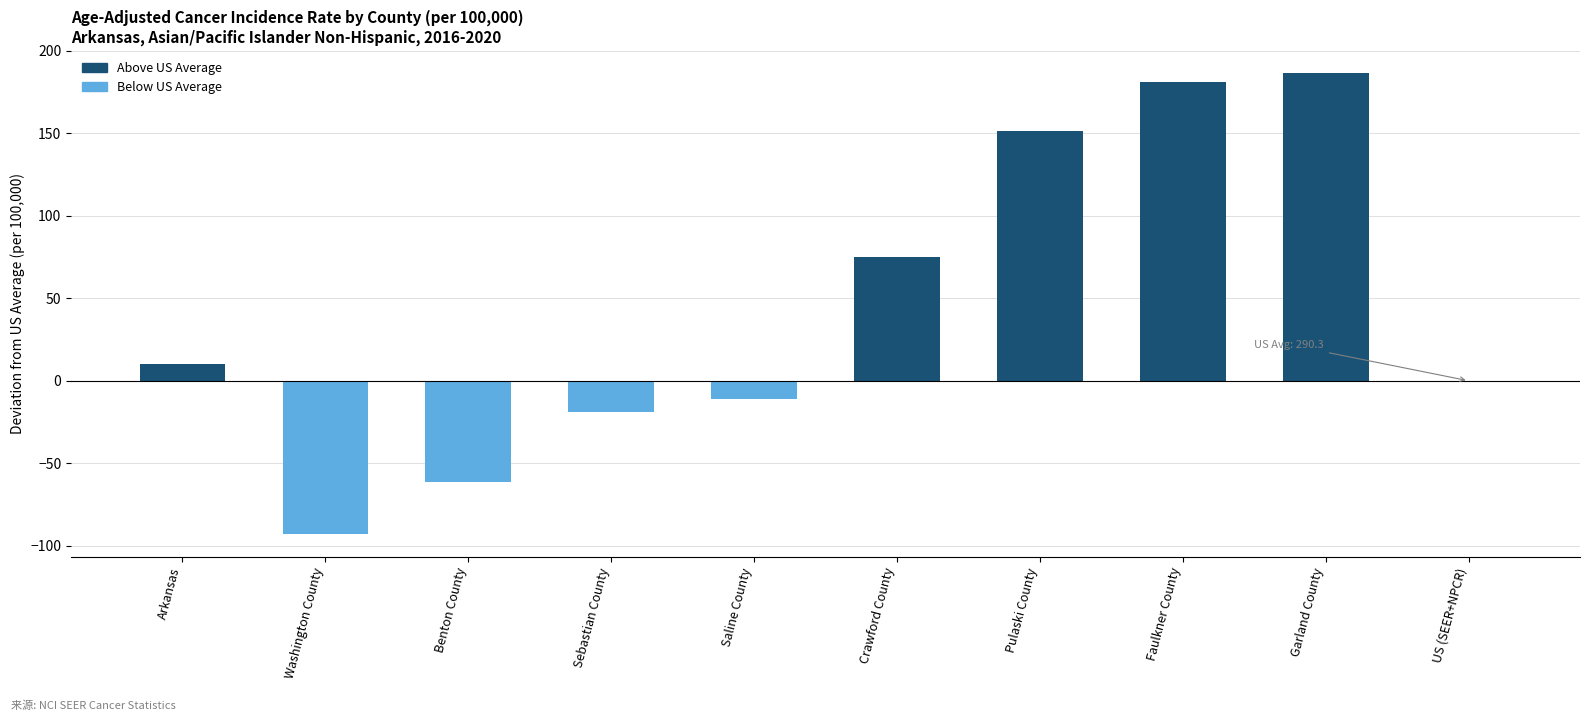

What is the change in value from Crawford County to US (SEER+NPCR)?

-74.9